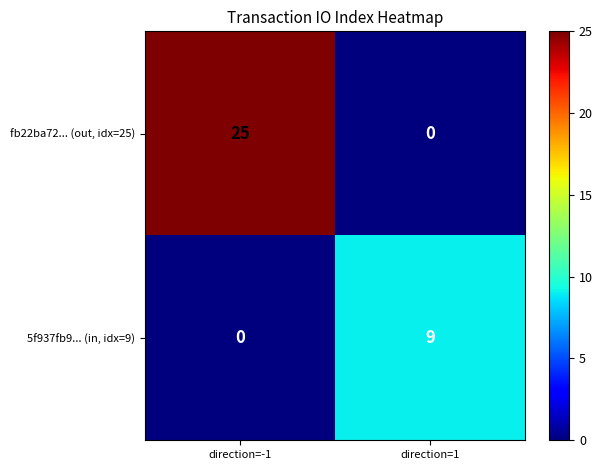

What is the sum of the fb22ba72... (out, idx=25) values at direction=1 and direction=-1?

25